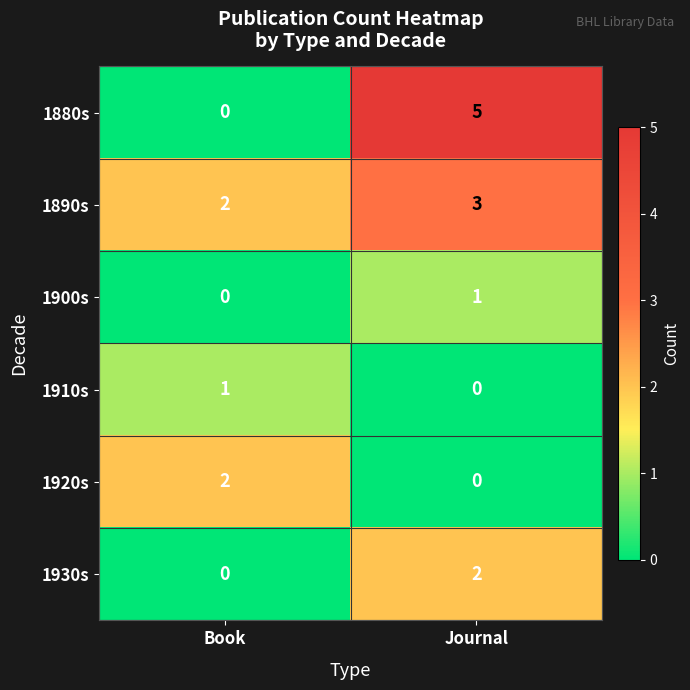

Which category has the highest value across all series?

Journal